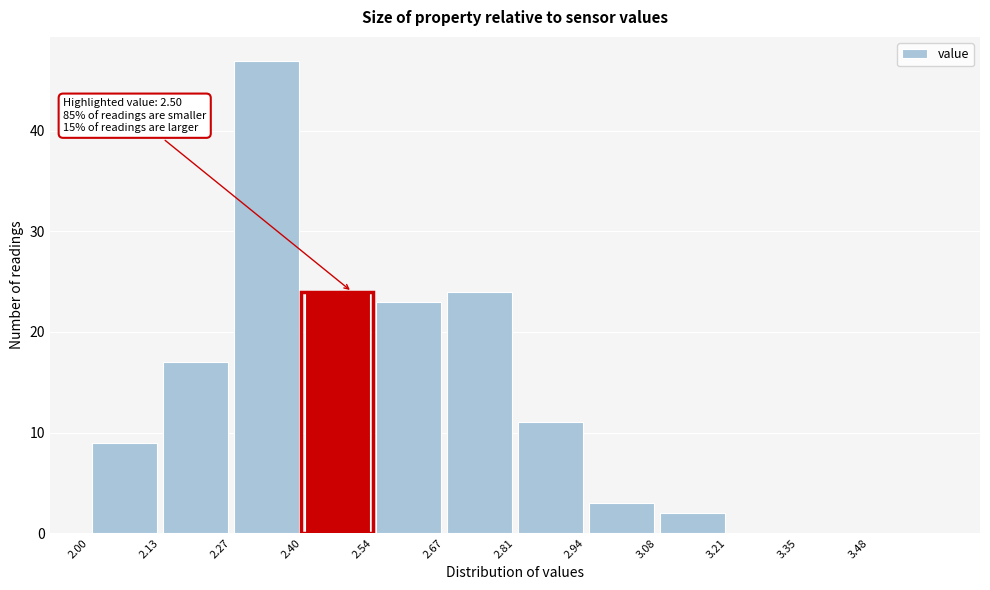

Which range on the x-axis has the tallest bar?

2.270 to 2.405